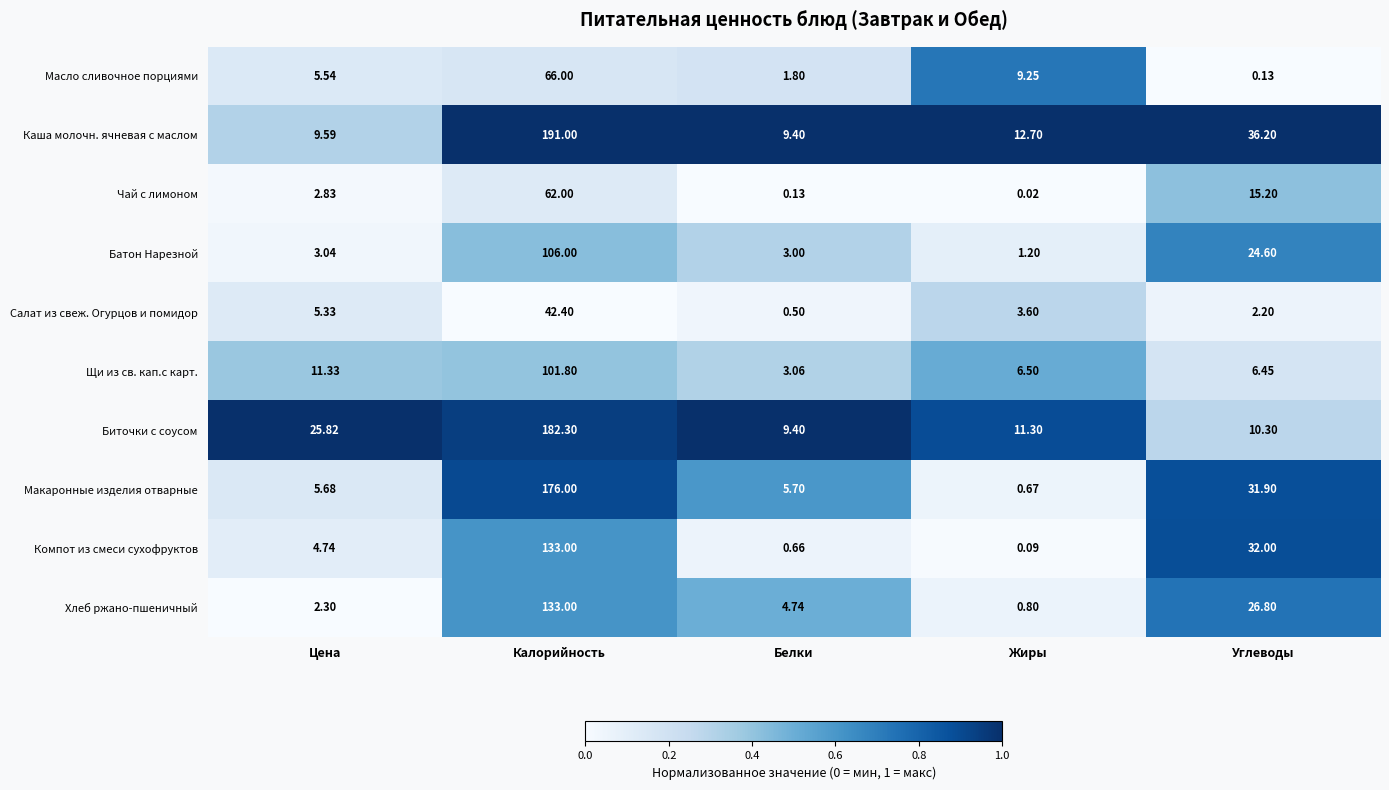

At which label does Батон Нарезной first exceed 3?

Цена